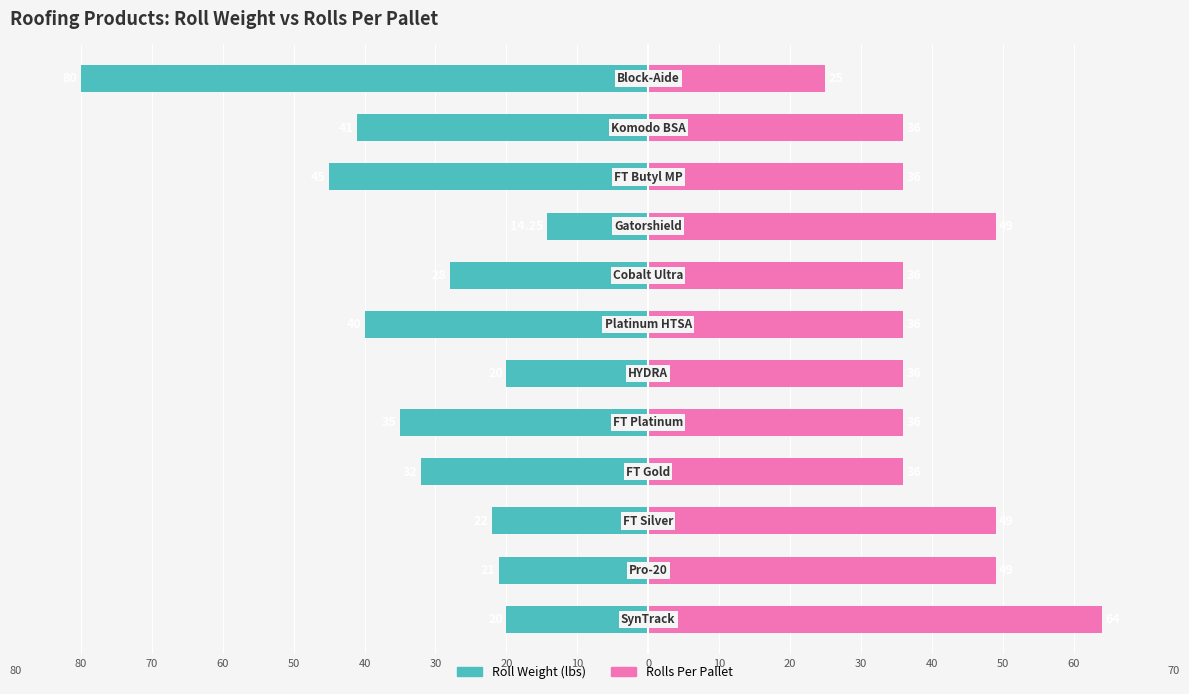

What are all the series names shown in the legend?

Roll Weight (lbs), Rolls Per Pallet